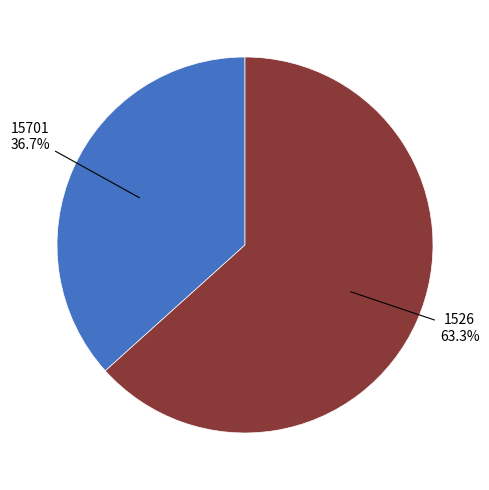

To the nearest percent, what is the combined percentage of 15701 and 1526?

100%